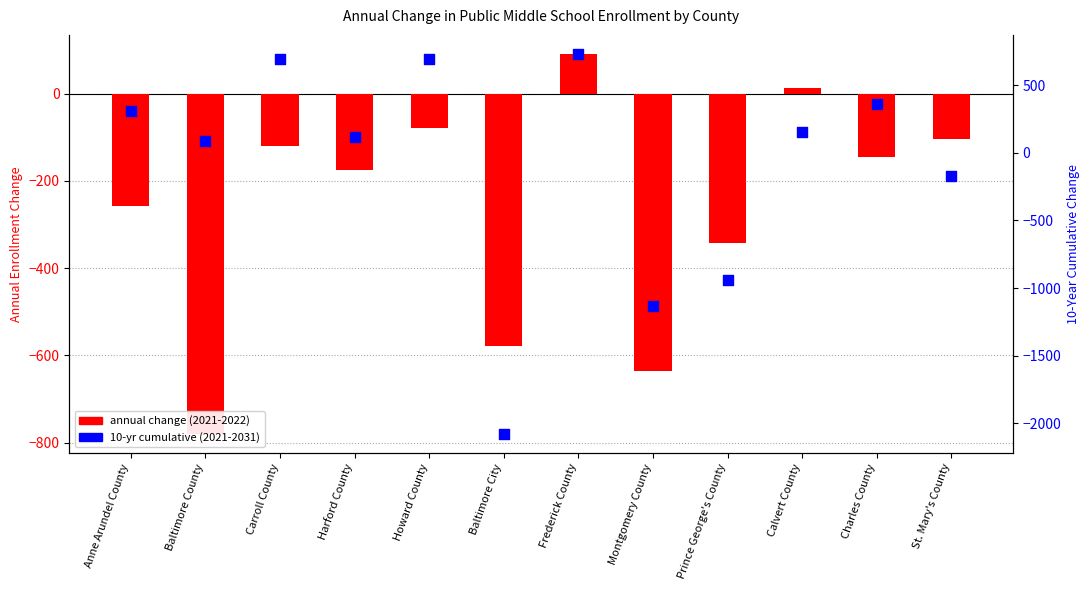

Which series has the largest total across all categories?

10-yr cumulative (2021-2031)